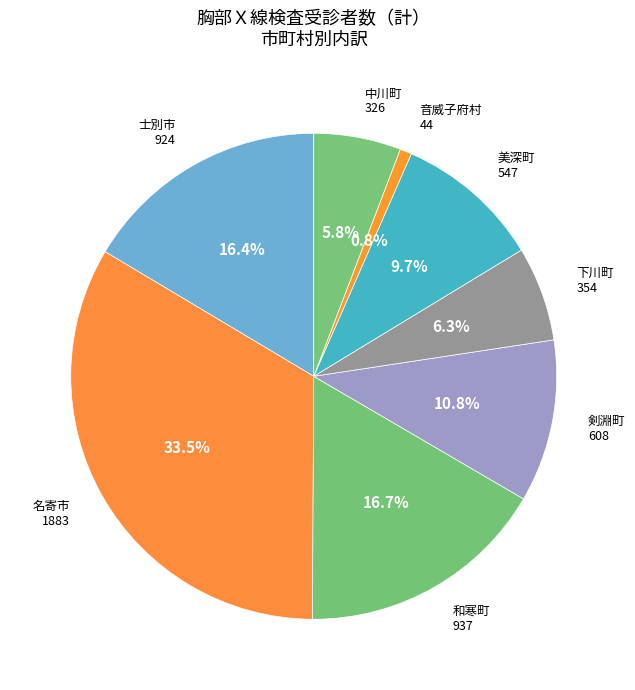

How many slices are in this pie chart?

8